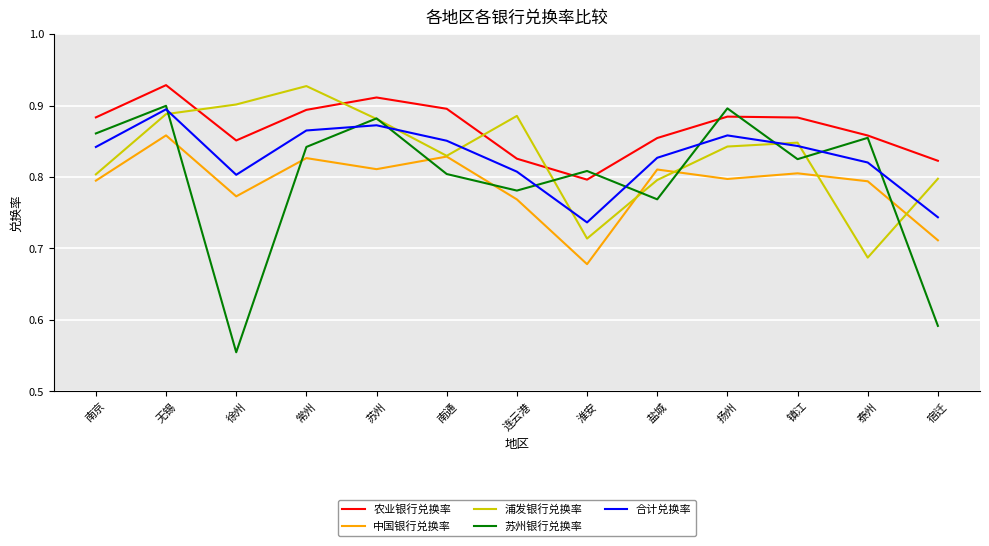

At which label does 合计兑换率 reach its peak?

无锡